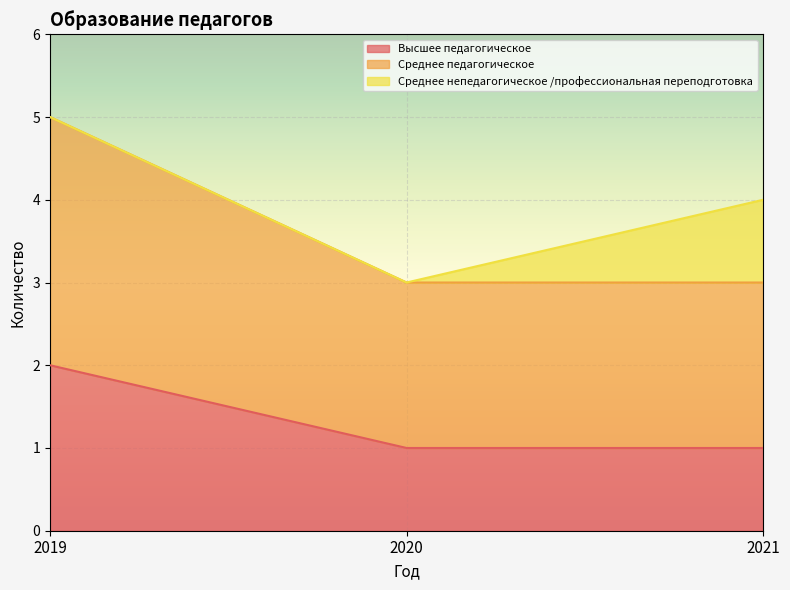

What is the difference between the maximum and minimum values in the Высшее педагогическое series?

1